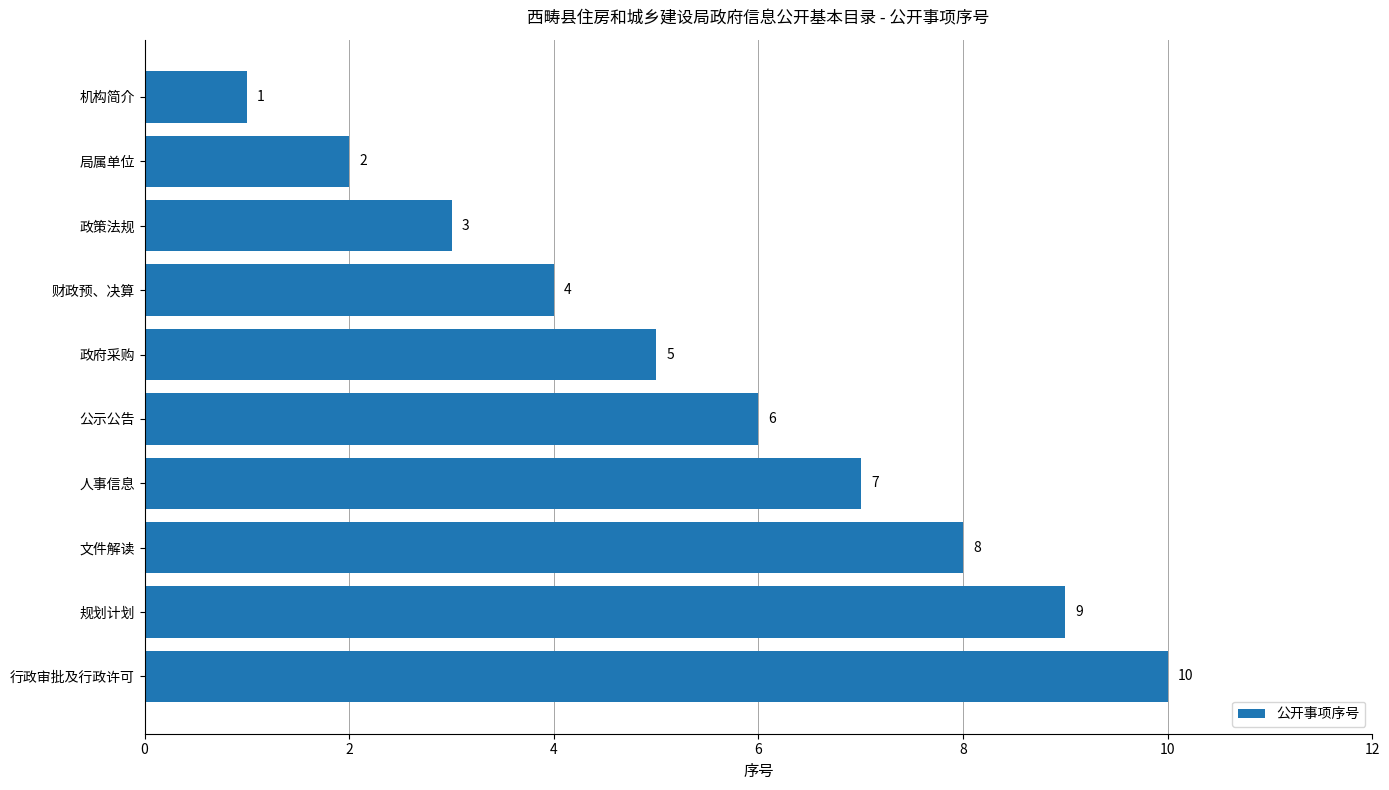

What is the label of the 6th bar from the top?

公示公告